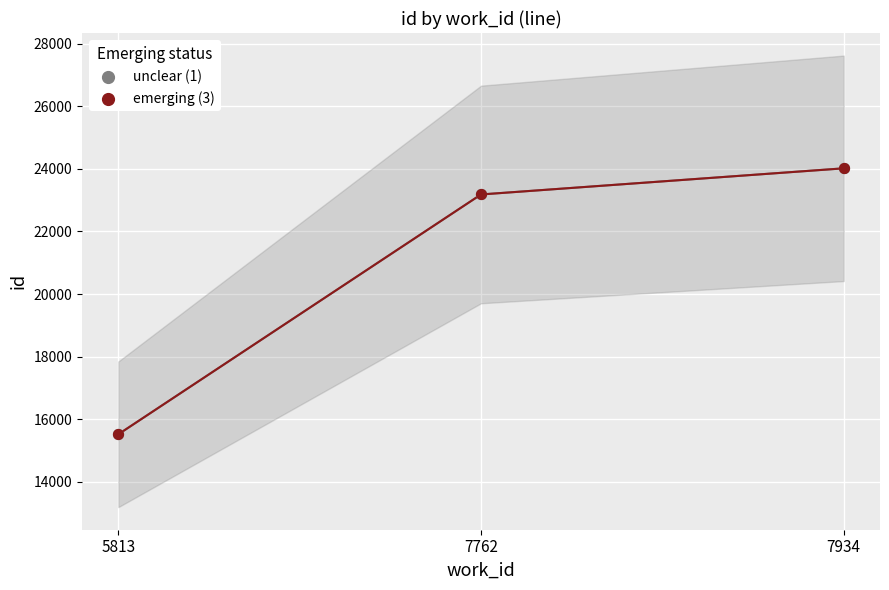

Is the value of emerging (3) at 7934 greater than the value of unclear (1) at 7762?

Yes